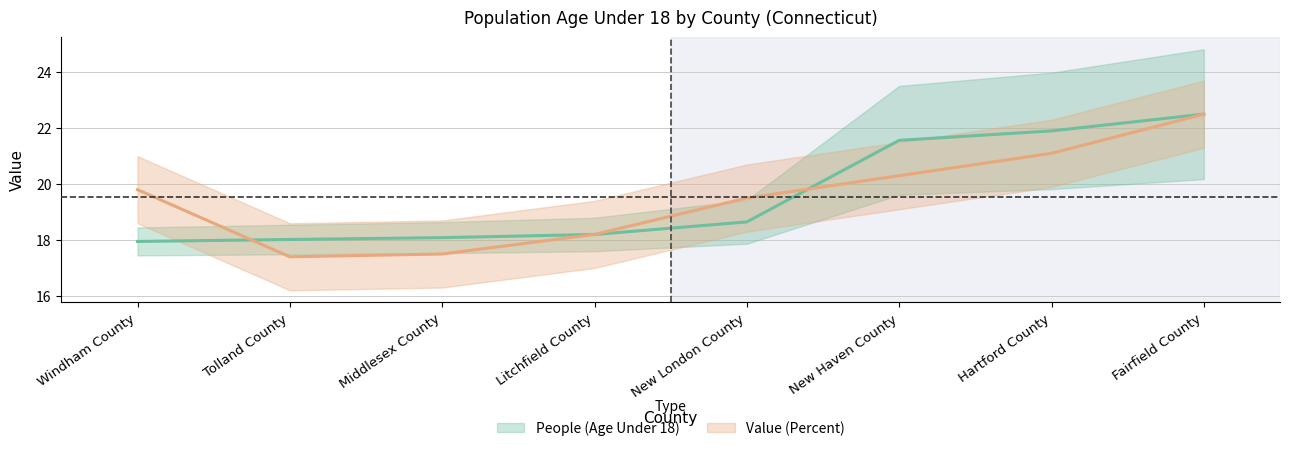

True or false: Value (Percent) and People (Age Under 18) cross at least once.

True